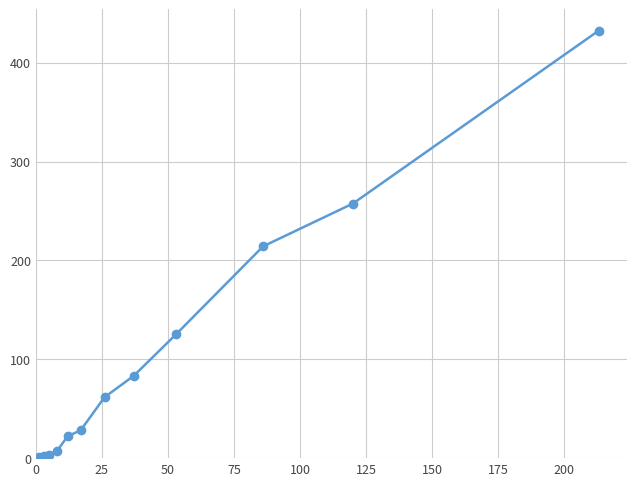

How many lines are shown in the chart?

1